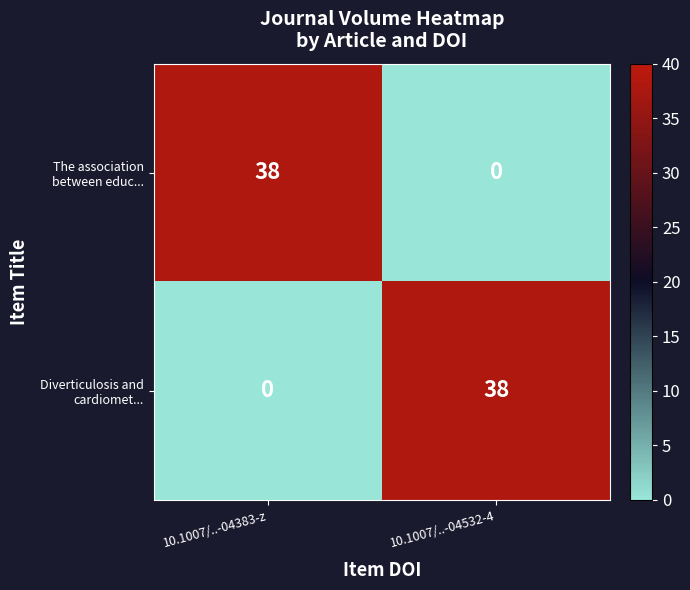

What is the difference between the highest and lowest values at 10.1007/..-04383-z?

38